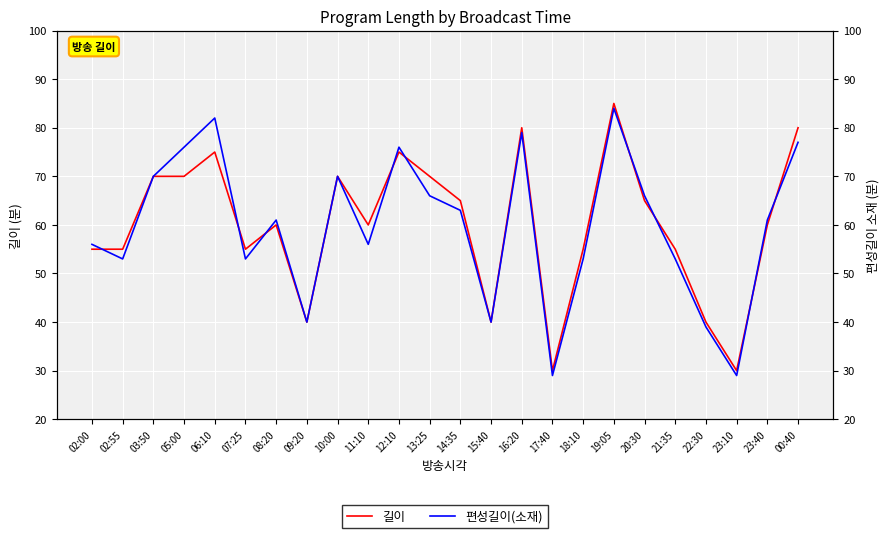

Rank the series at 23:10 from lowest to highest value.

편성길이(소재), 길이